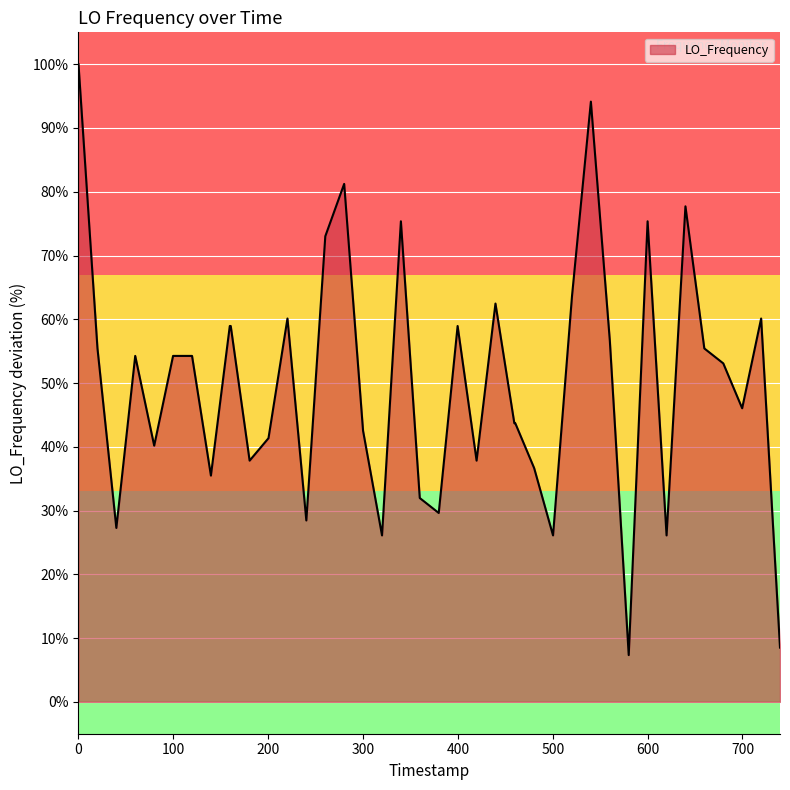

What is the maximum value shown in the chart?

100.0